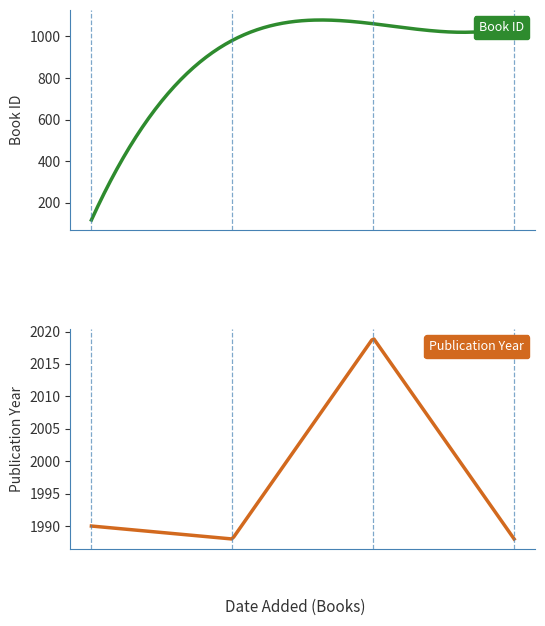

The id series shows 1822 at 18/02/2019. True or false?

False